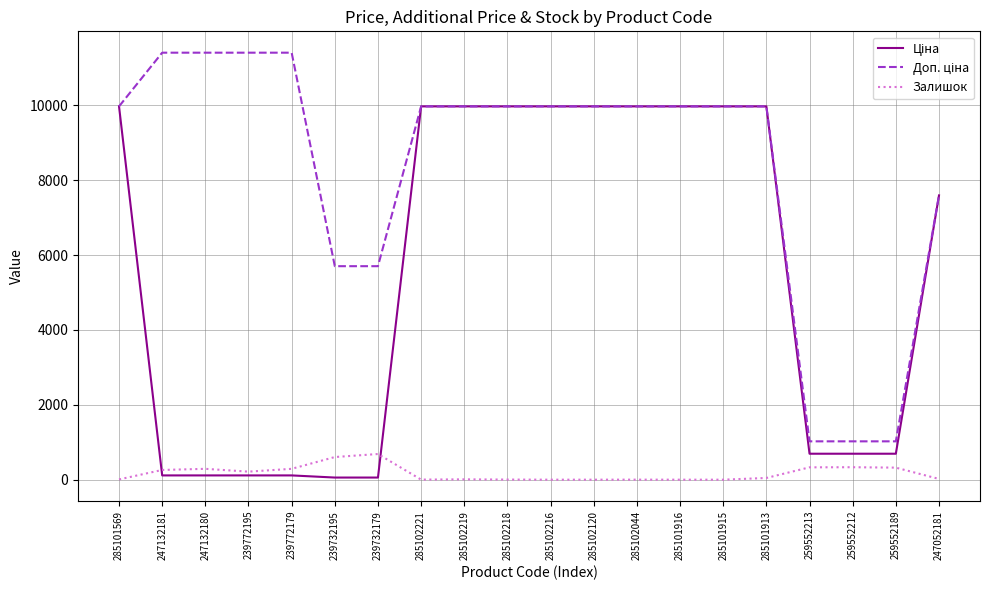

What is the difference between the highest and lowest values at 259552213?

694.6